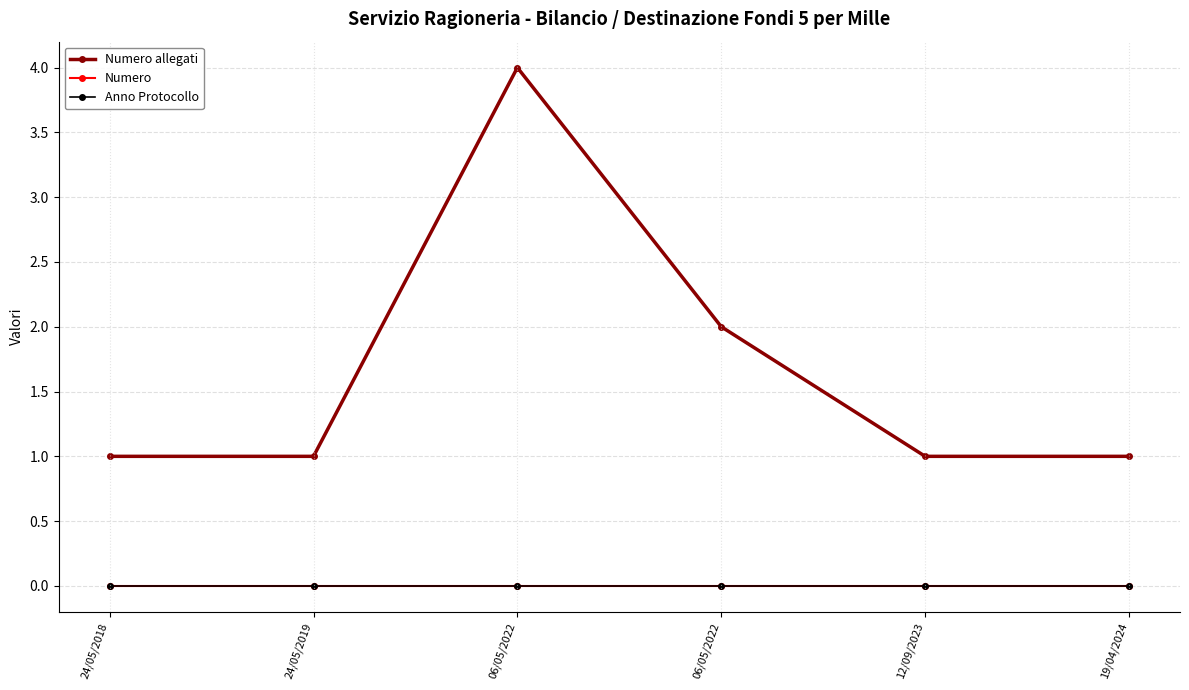

Does the chart have visible grid lines?

Yes